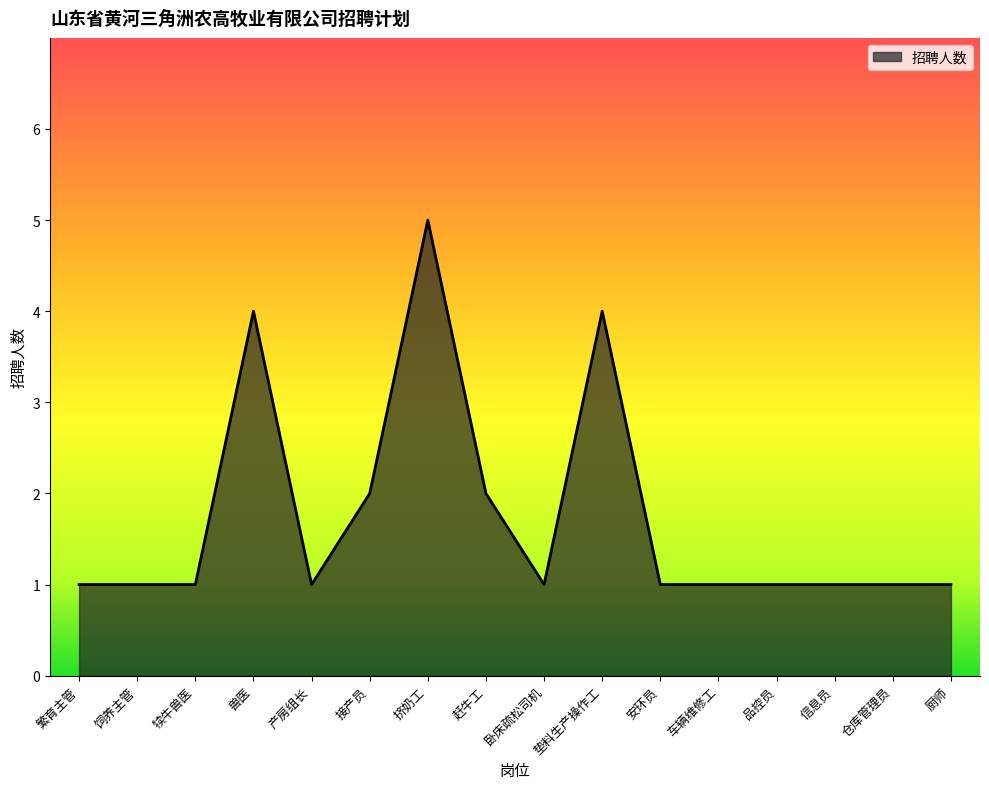

At which category does the chart reach its peak across all series?

挤奶工